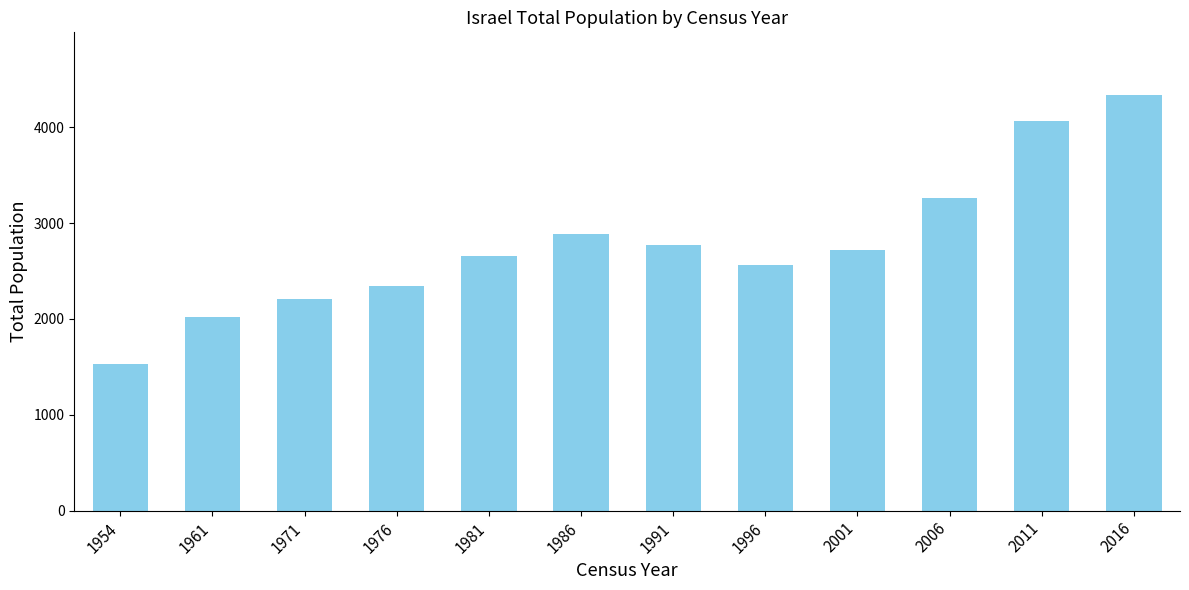

What is the difference between the maximum and minimum values?

2815